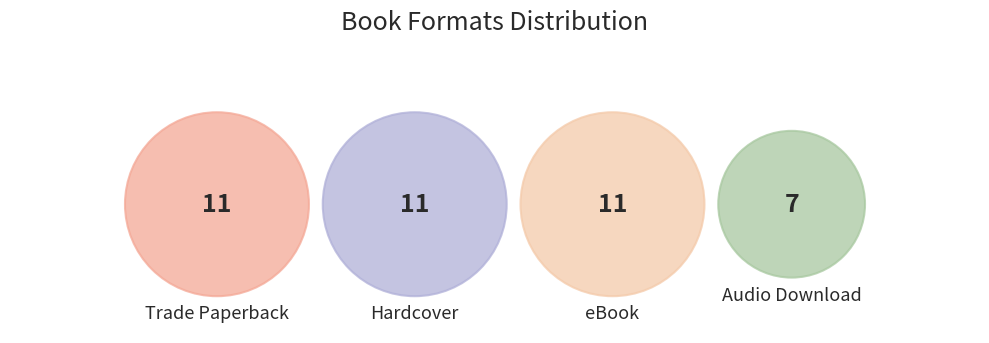

To the nearest percent, what is the average slice percentage?

25%